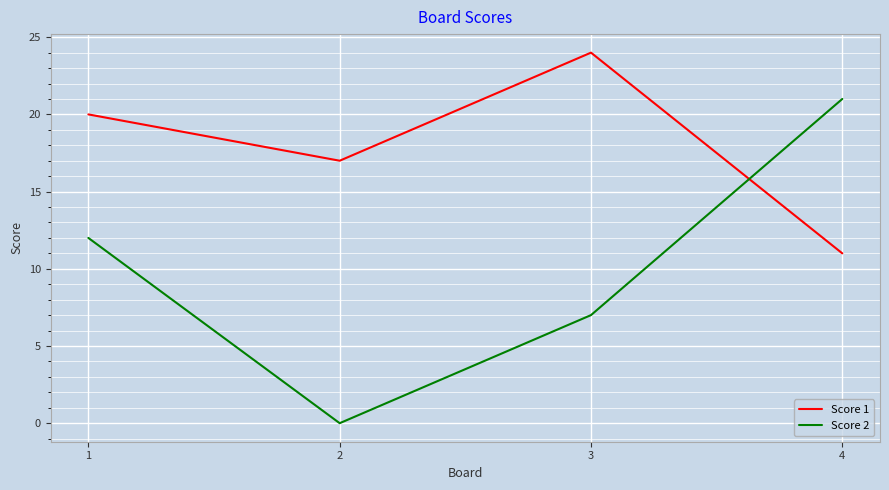

The value of Score 1 at 2 is 17. True or false?

True